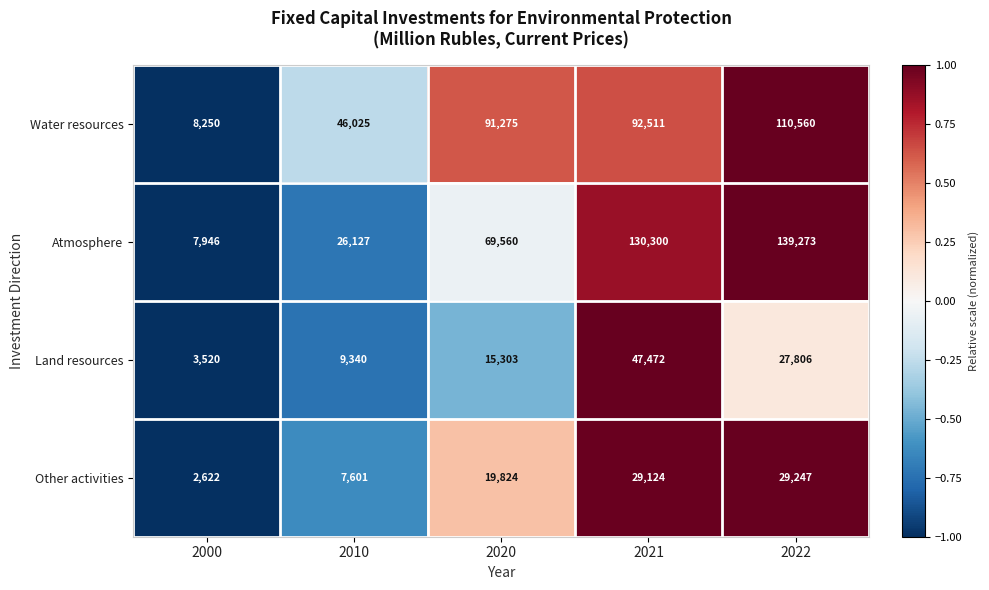

At which category does the chart reach its minimum across all series?

2000